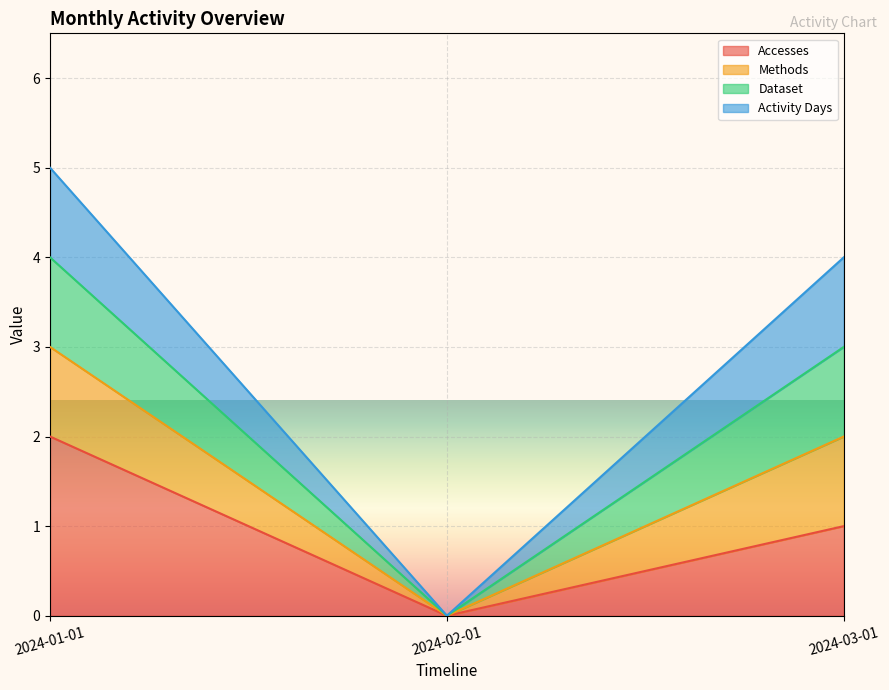

How many lines are shown in the chart?

4